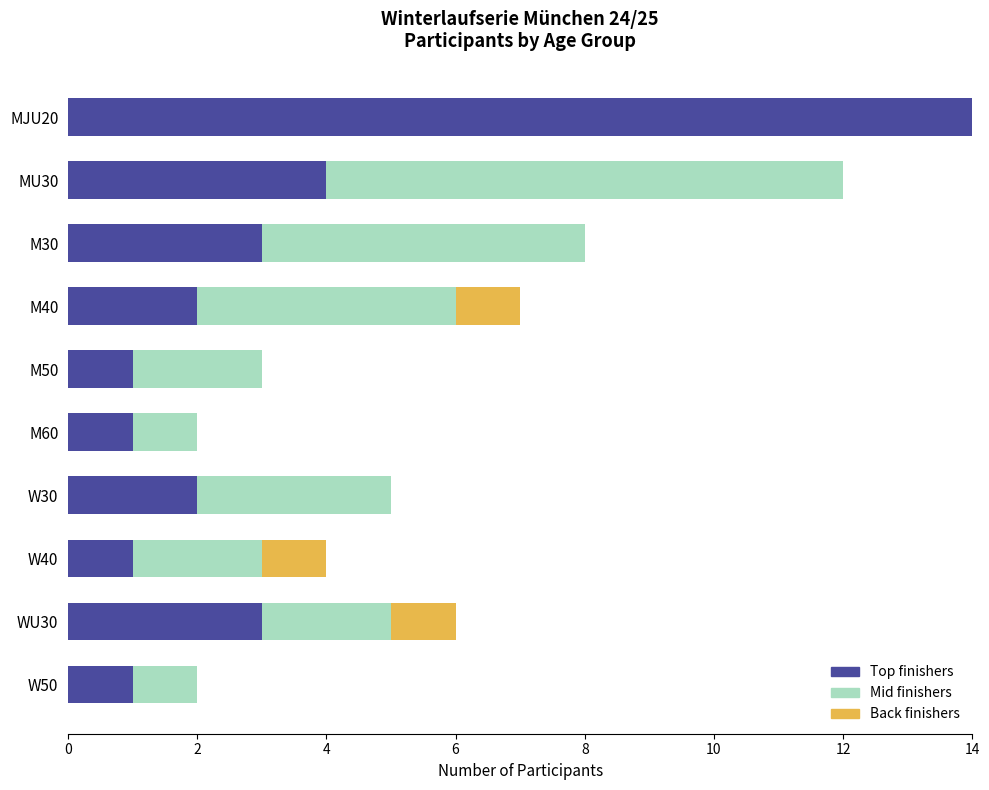

What is the sum of the Top finishers values at M30 and WU30?

6